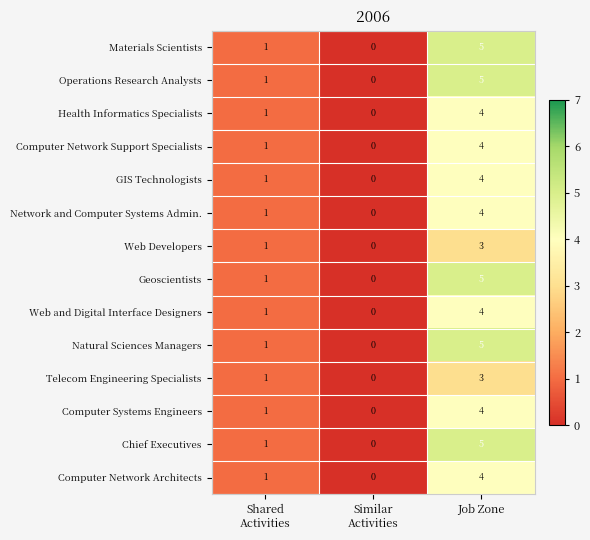

Which category has the highest value in the Network and Computer Systems Admin. series?

Job Zone